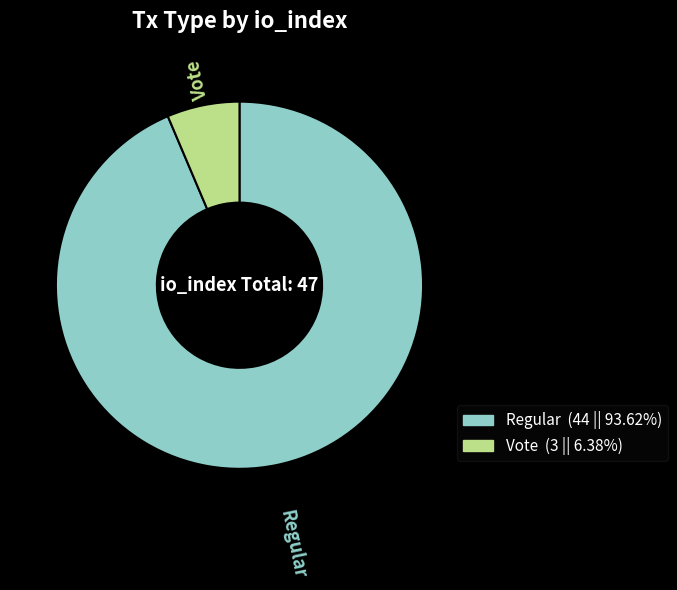

Which has a higher value, Regular or Vote?

Regular